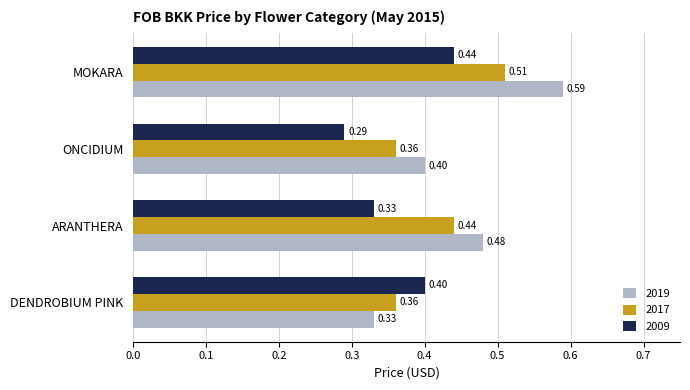

Which series changed the most between ONCIDIUM and MOKARA?

2019